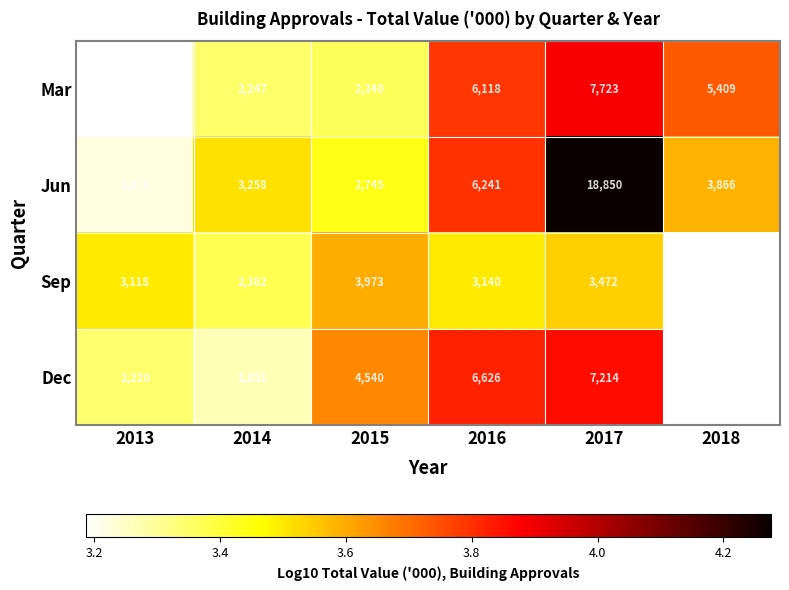

How many data points does each series have?

6